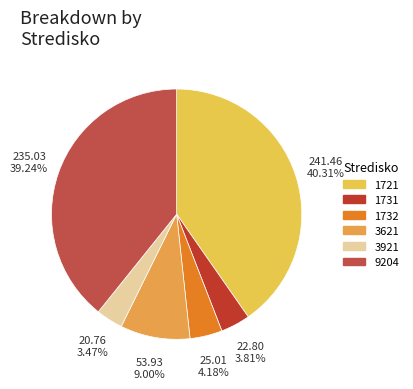

Count the number of slices in the pie.

6